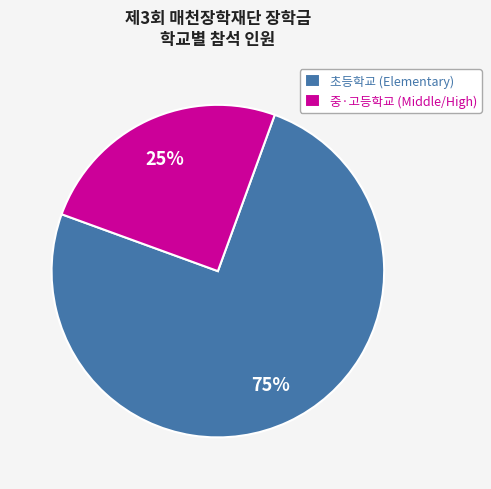

Is there any slice that represents more than half of the pie?

Yes